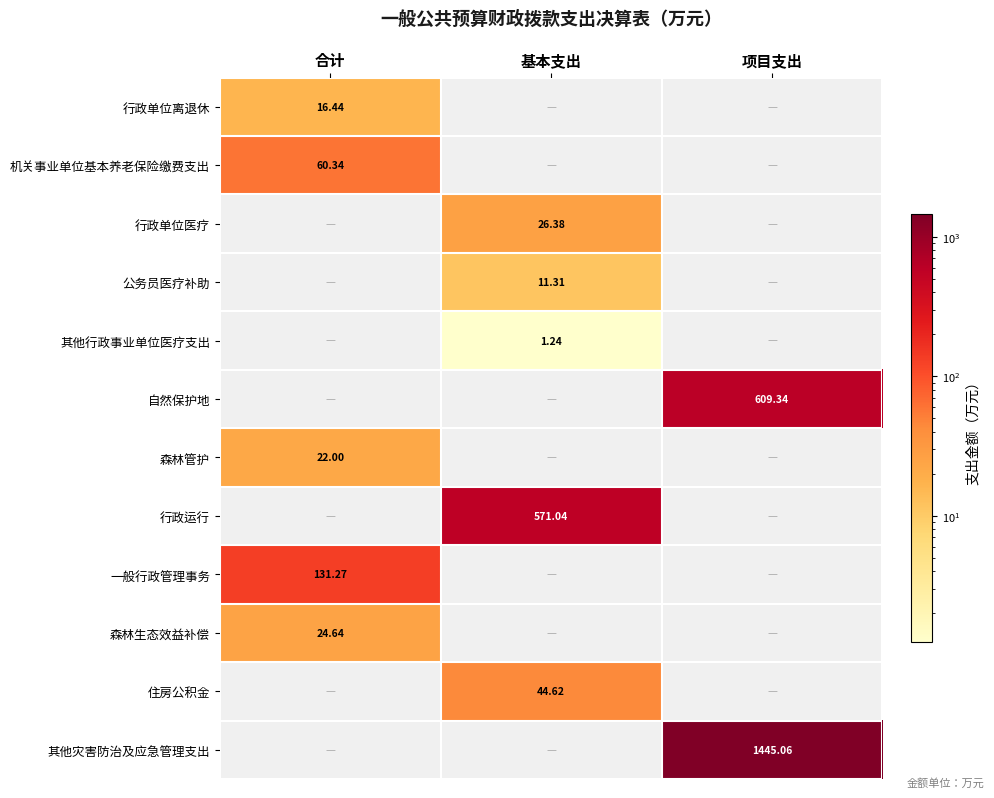

At which category is the sum across all series the highest?

项目支出